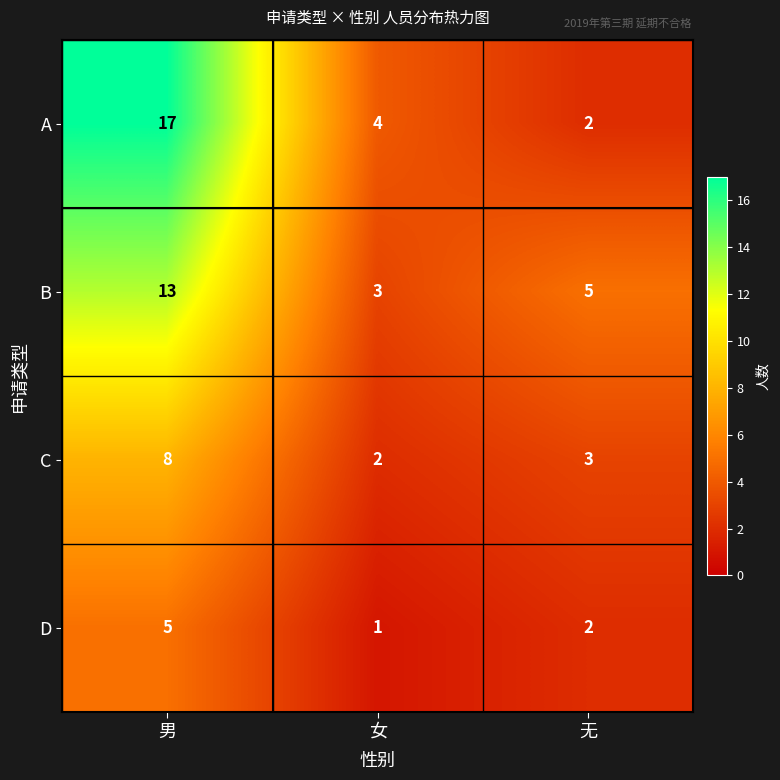

At how many categories does at least one series exceed 14?

1